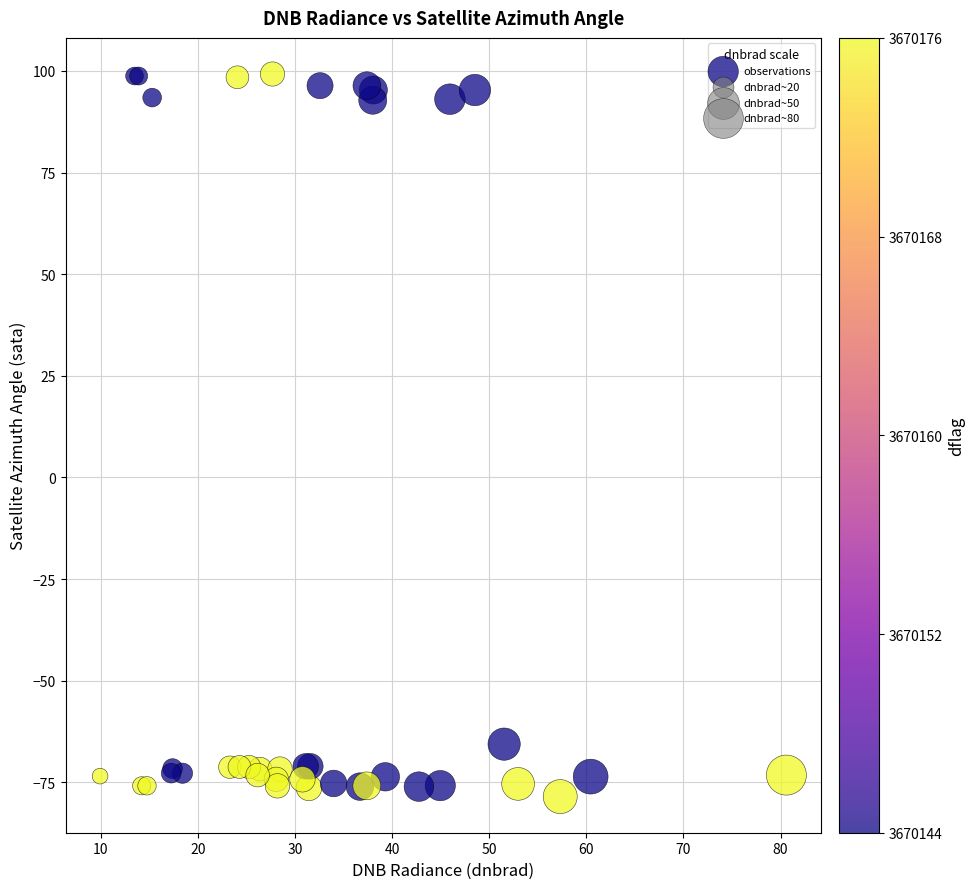

What Y value in the scatter plot is closest to 10?

-65.6